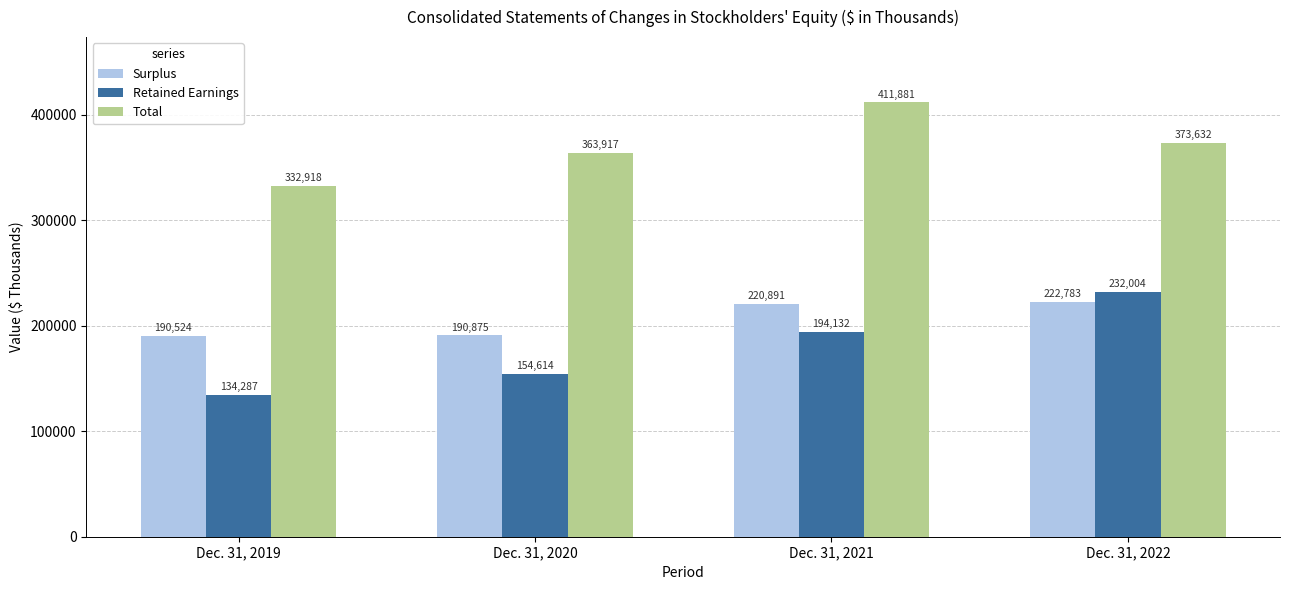

Where does the Total series first go above 373632?

Dec. 31, 2021